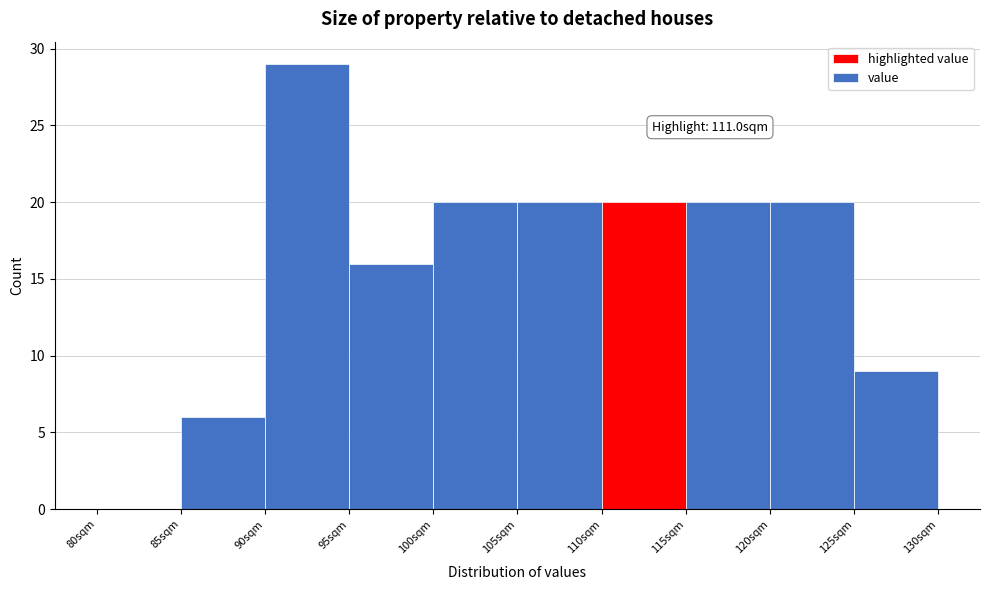

Which range on the x-axis has the tallest bar?

90 to 95